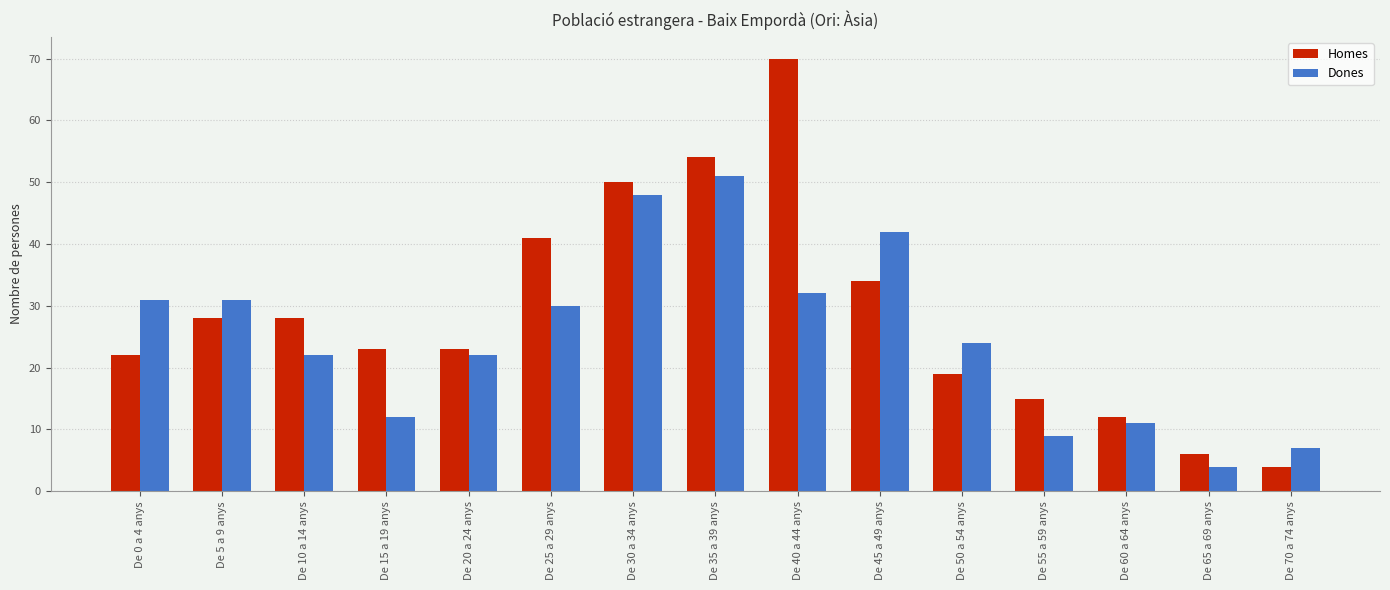

What is the label of the 7th bar from the left?

De 30 a 34 anys